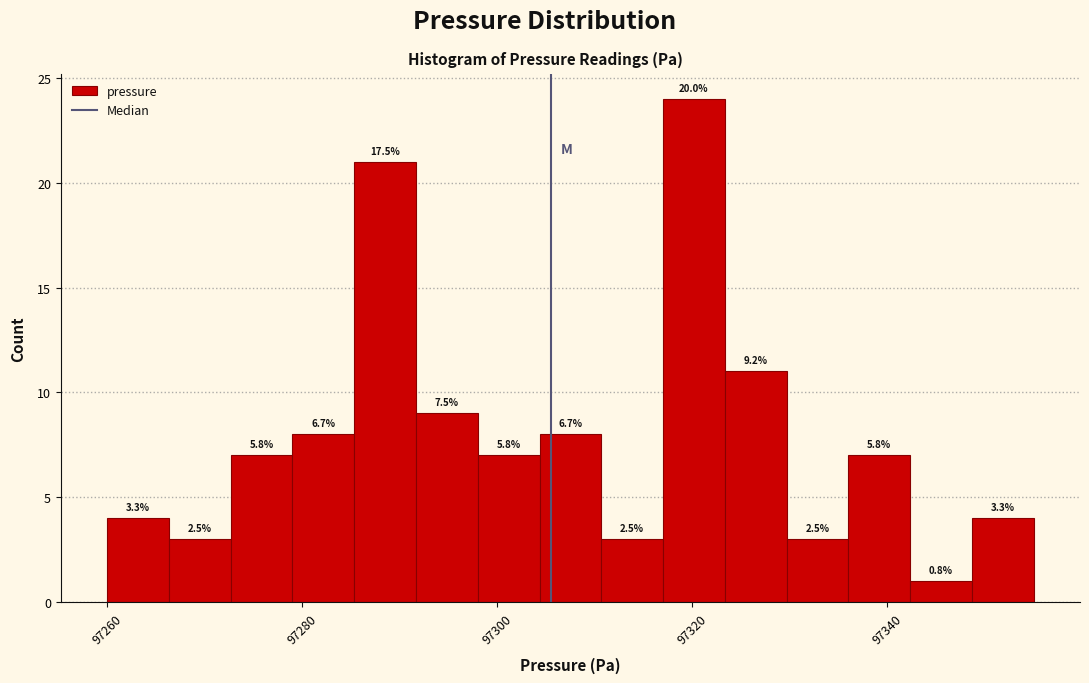

Around what value on the x-axis is the tallest bar? Give the approximate position of its centre, as read against the axis.

97320